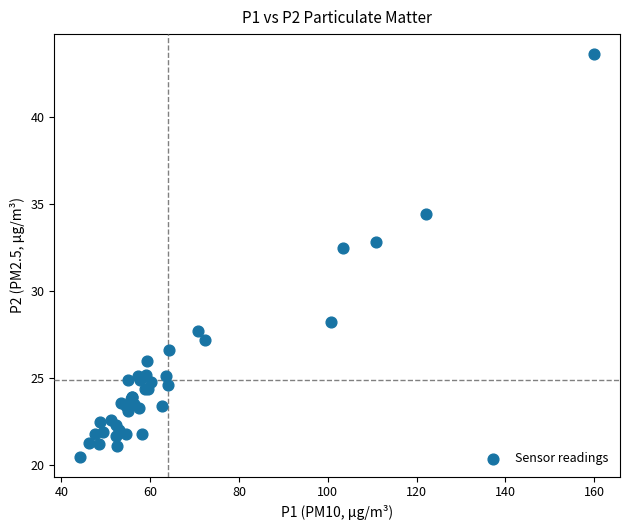

What Y value in the scatter plot is closest to 32?

32.5